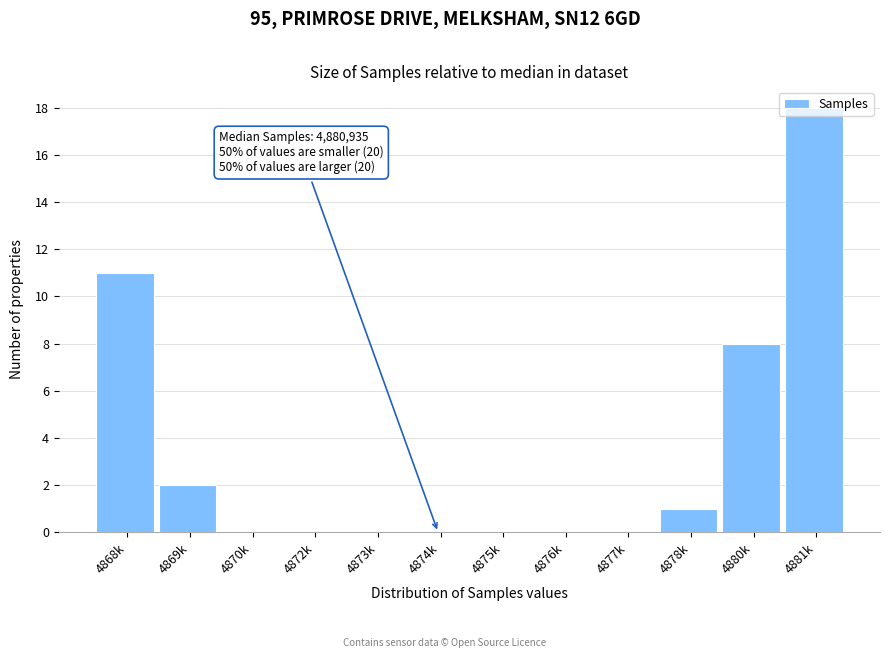

What is the sum of all values?

40